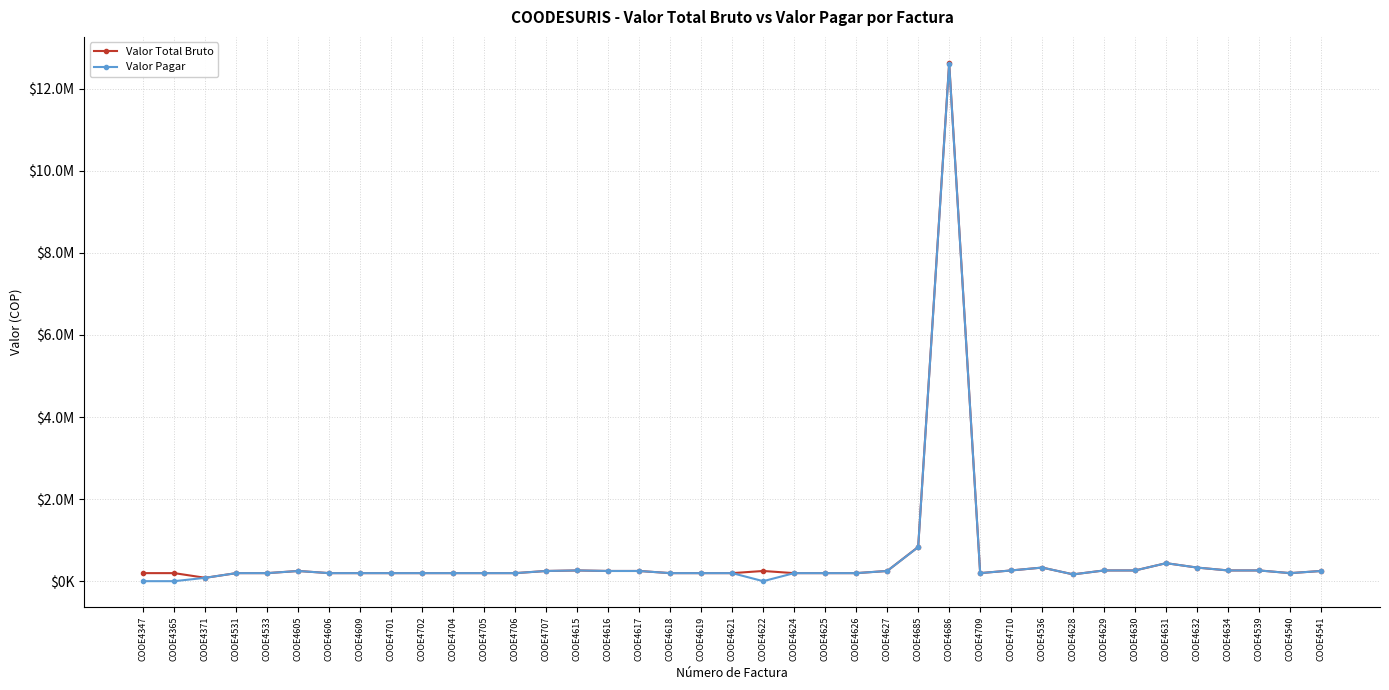

After their last crossing, which series has the higher values: Valor Total Bruto or Valor Pagar?

Valor Total Bruto